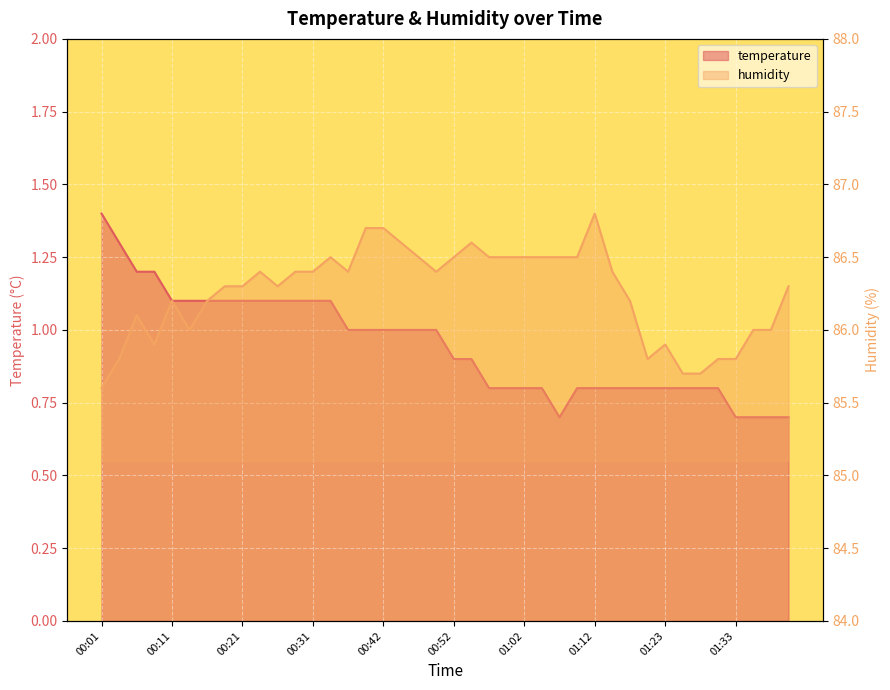

Reading right to left, extract all data points from this chart.

temperature: 0.7	0.7	0.7	0.7	0.8	0.8	0.8	0.8	0.8	0.8	0.8	0.8	0.8	0.7	0.8	0.8	0.8	0.8	0.9	0.9	1.0	1.0	1.0	1.0	1.0	1.0	1.1	1.1	1.1	1.1	1.1	1.1	1.1	1.1	1.1	1.1	1.2	1.2	1.3	1.4
humidity: 86.3	86.0	86.0	85.8	85.8	85.7	85.7	85.9	85.8	86.2	86.4	86.8	86.5	86.5	86.5	86.5	86.5	86.5	86.6	86.5	86.4	86.5	86.6	86.7	86.7	86.4	86.5	86.4	86.4	86.3	86.4	86.3	86.3	86.2	86.0	86.2	85.9	86.1	85.8	85.6